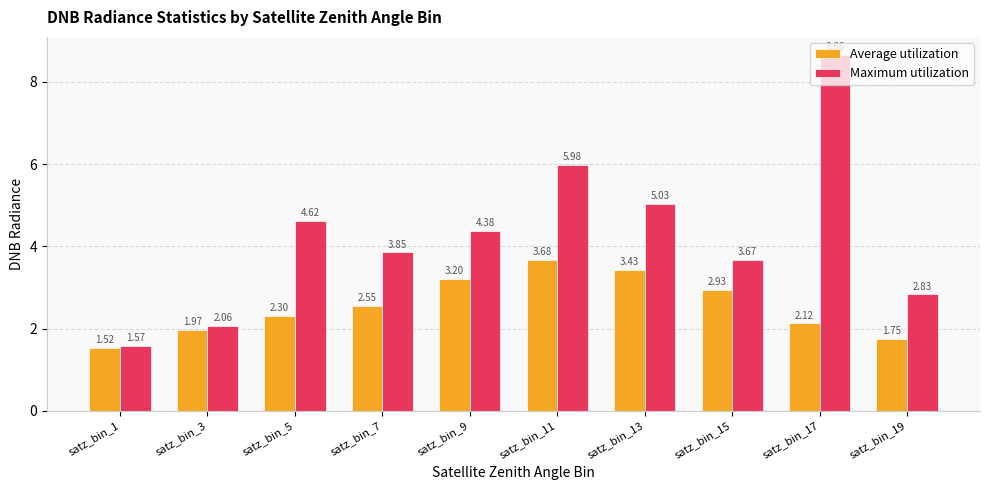

Between satz_bin_1 and satz_bin_9, which series saw the biggest shift?

Maximum utilization